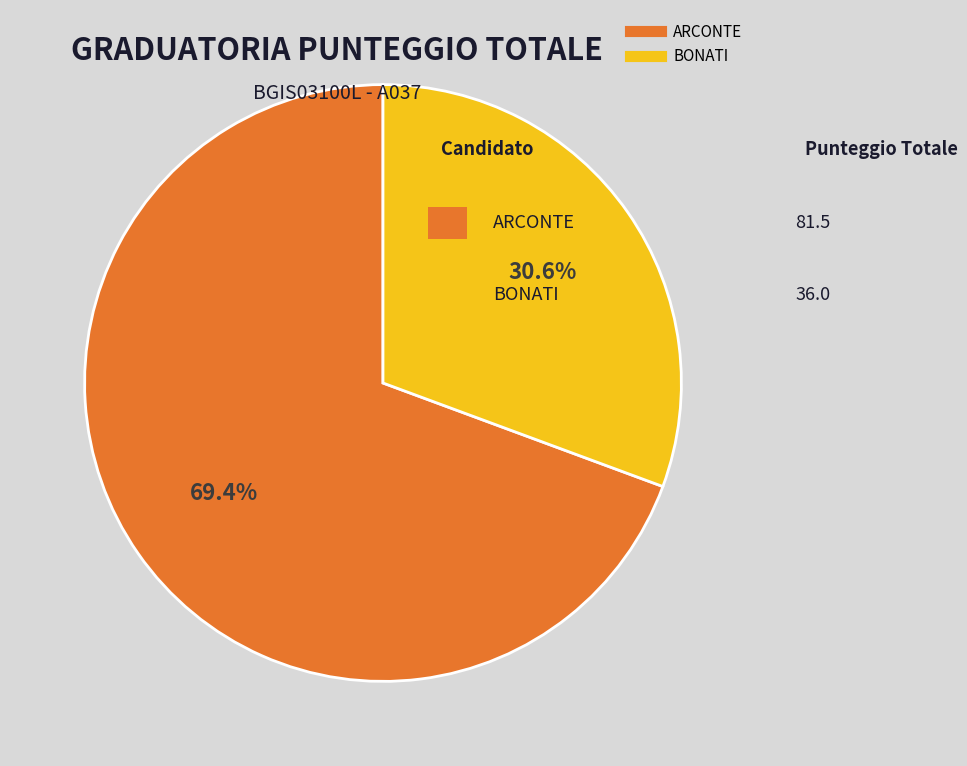

Which slice is the smallest?

BONATI